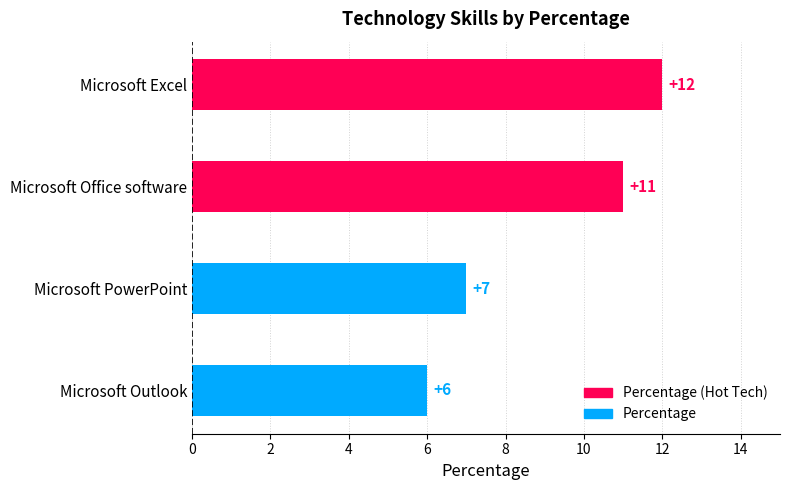

How many distinct data groups are displayed?

1